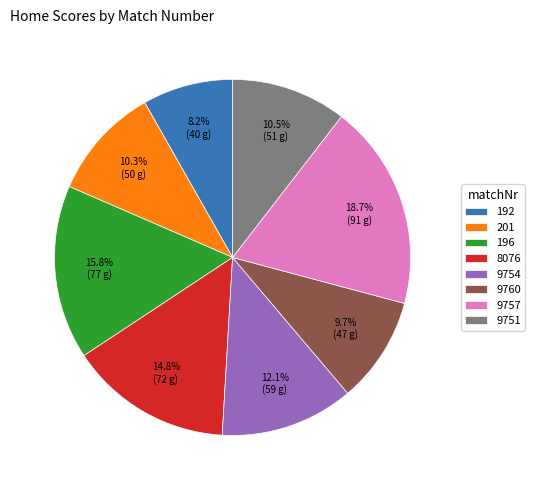

What percentage do 8076 and 9757 together represent?

33.5%